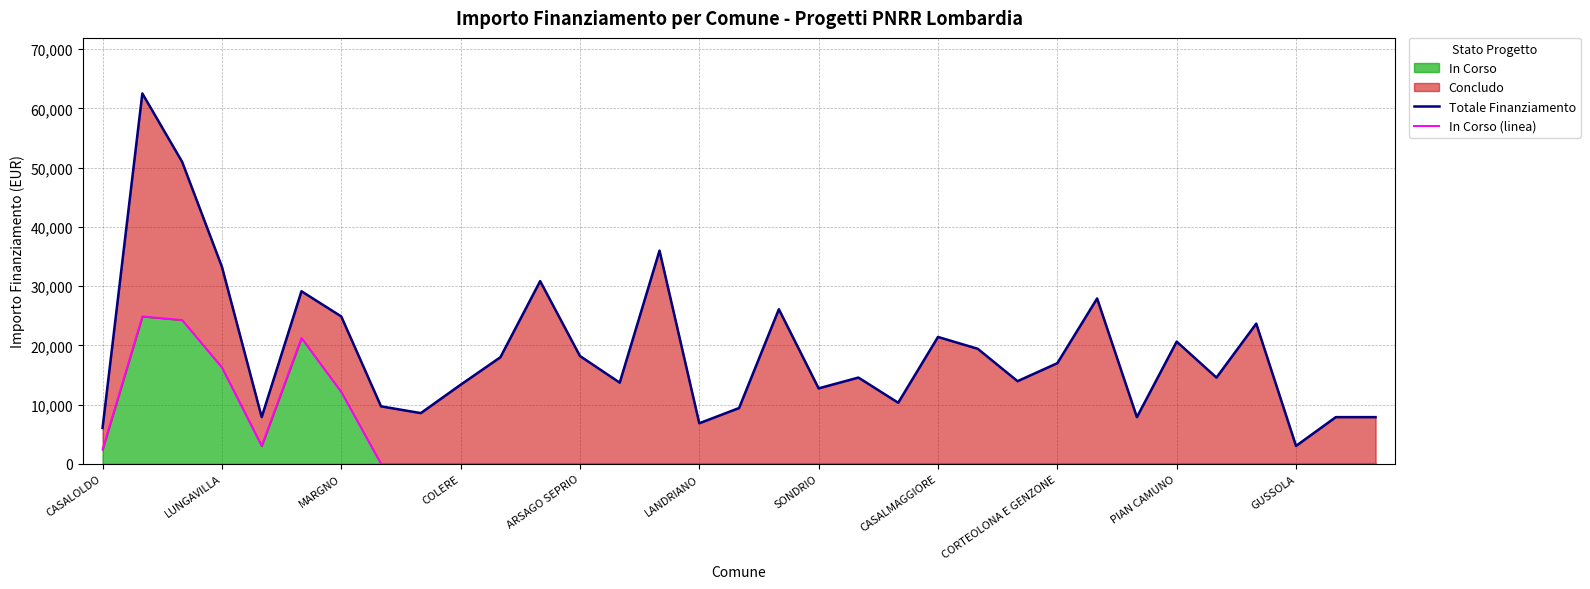

True or false: In Corso (linea) and Totale Finanziamento cross at least once.

False